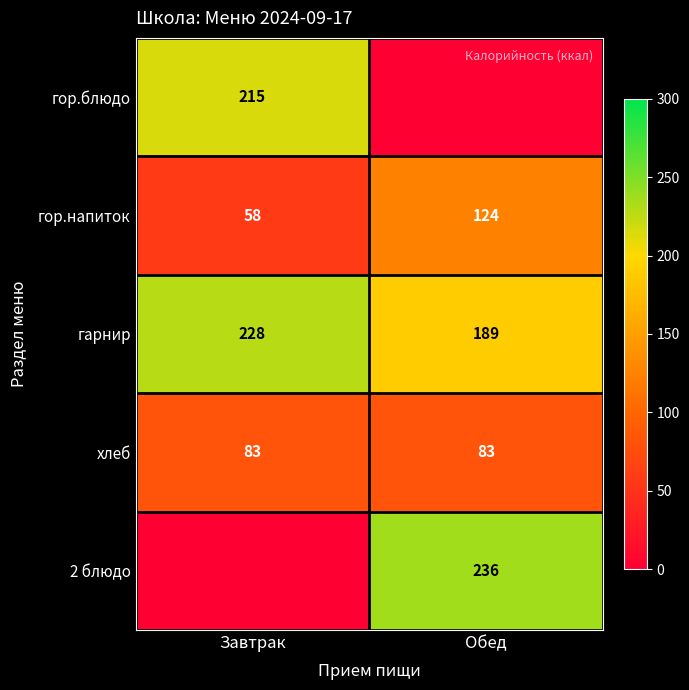

What is the difference between the maximum and minimum values in the гор.напиток series?

66